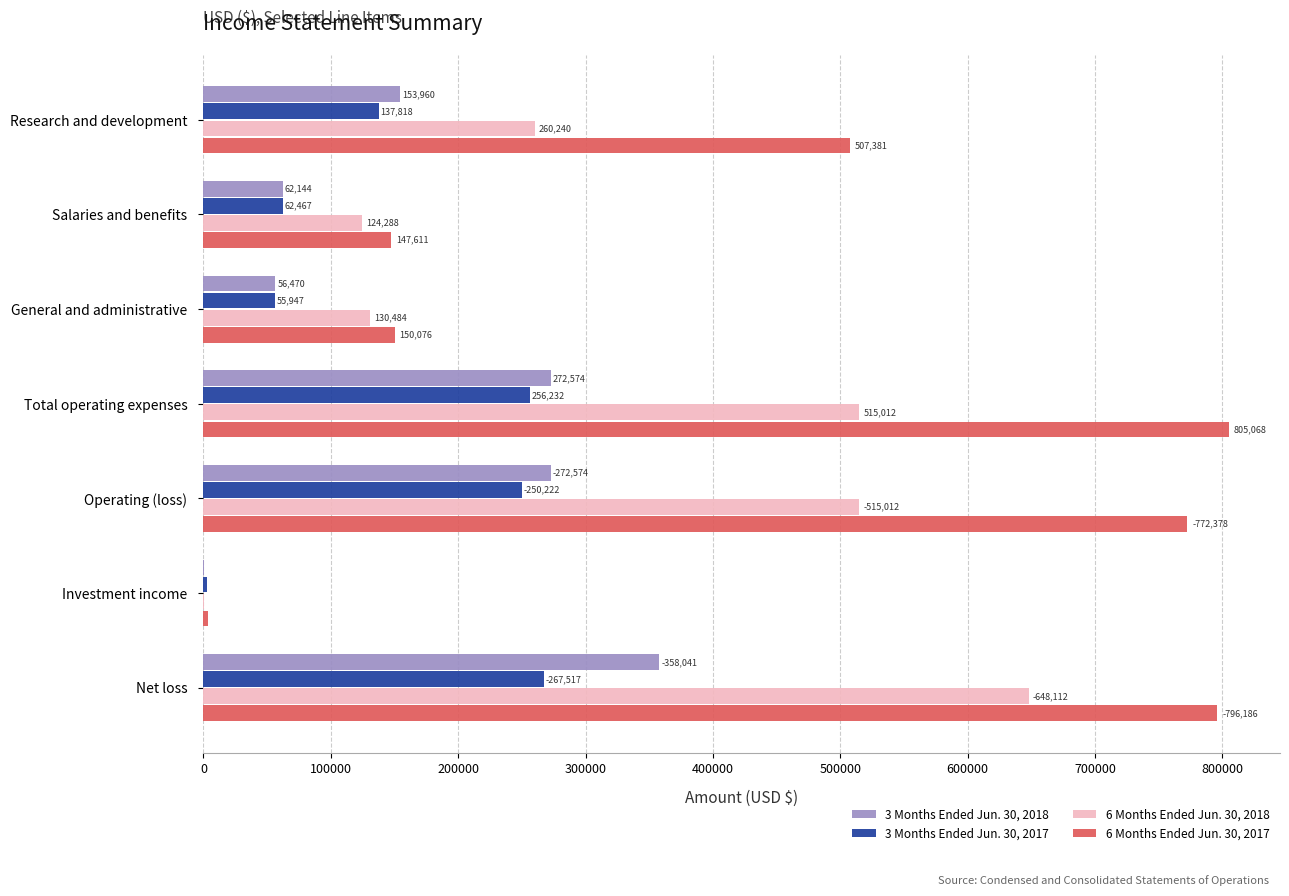

Which category has the highest value across all series?

Total operating expenses